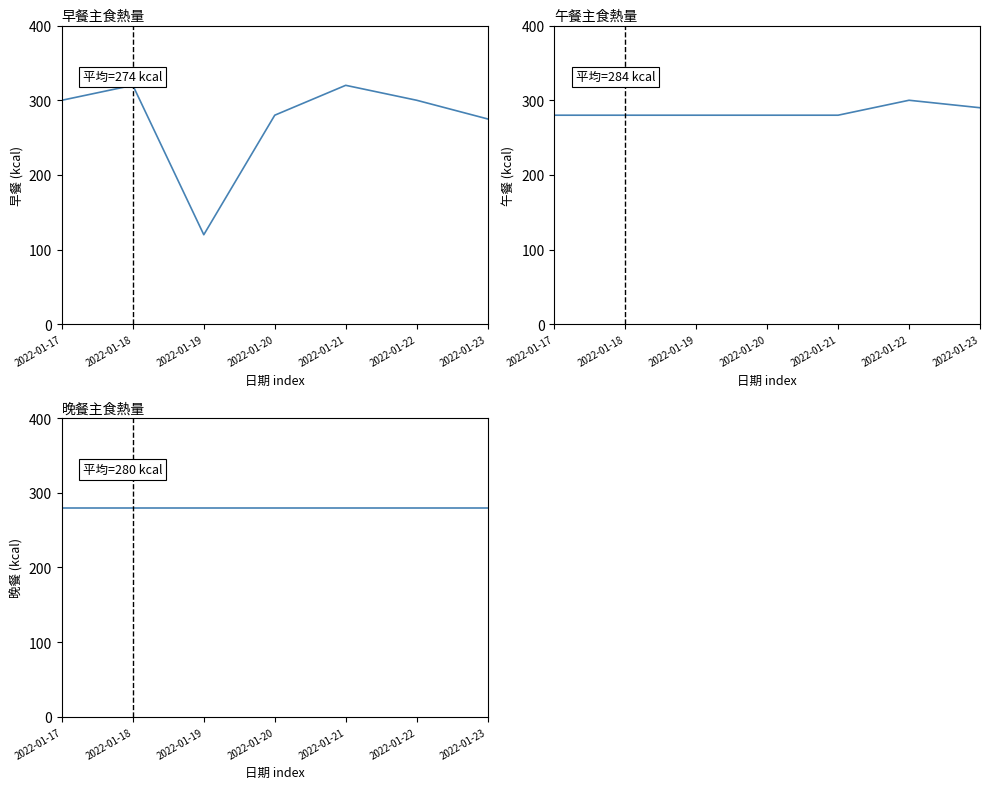

What is the difference between the highest and lowest values at 2022-01-17?

20